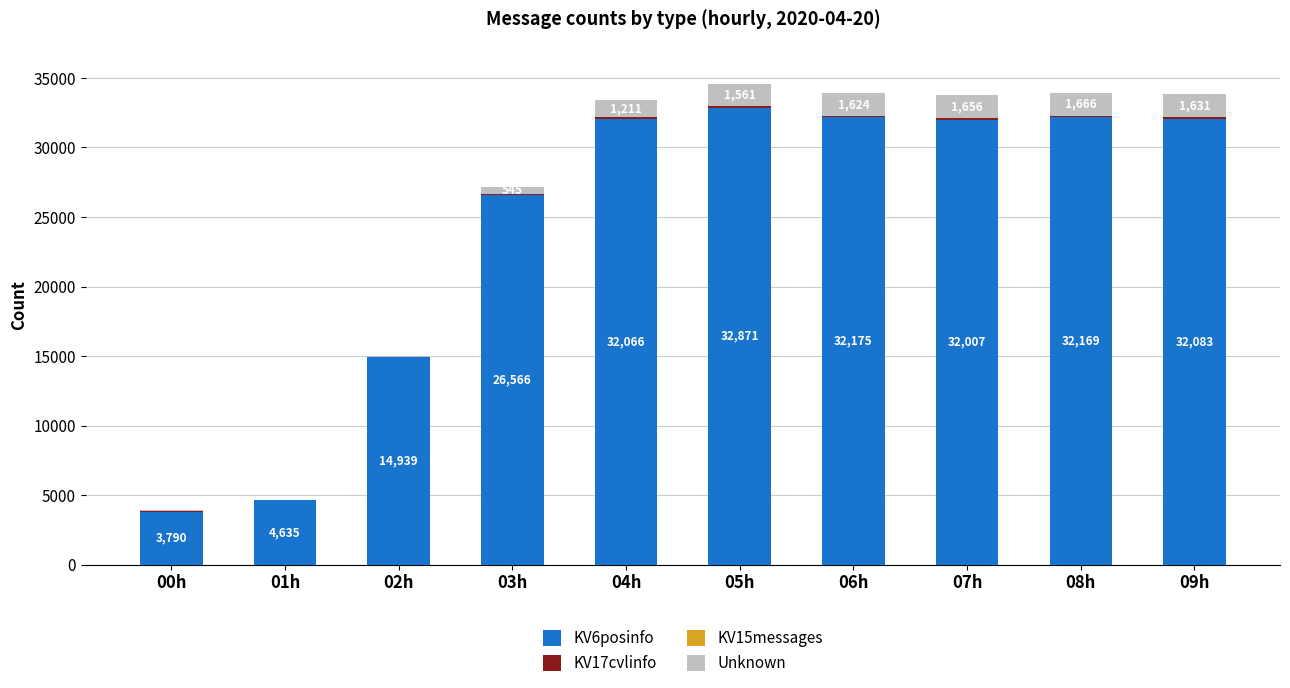

At how many categories does at least one series exceed 6094?

8